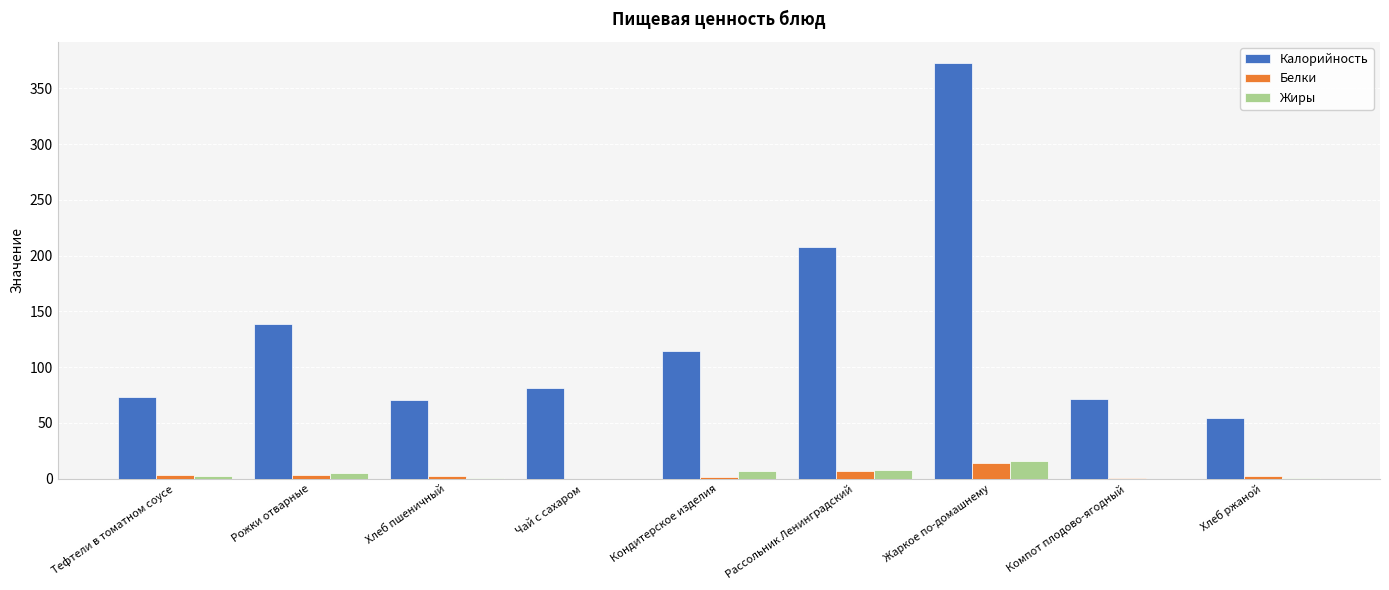

What is the sum of all Калорийность values?

1183.7